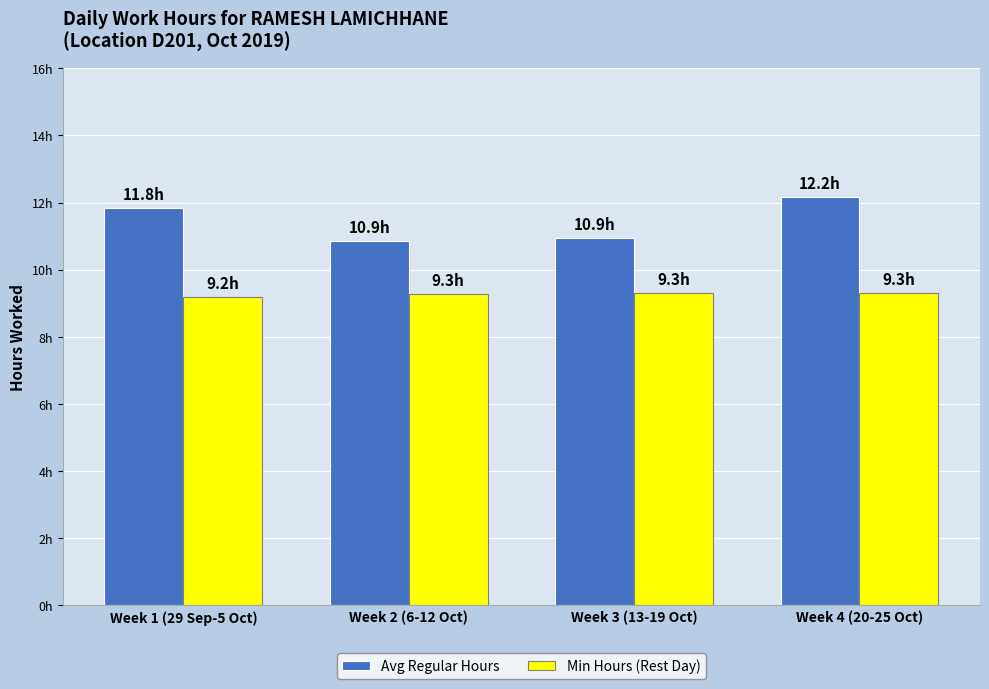

Are the bars horizontal?

No